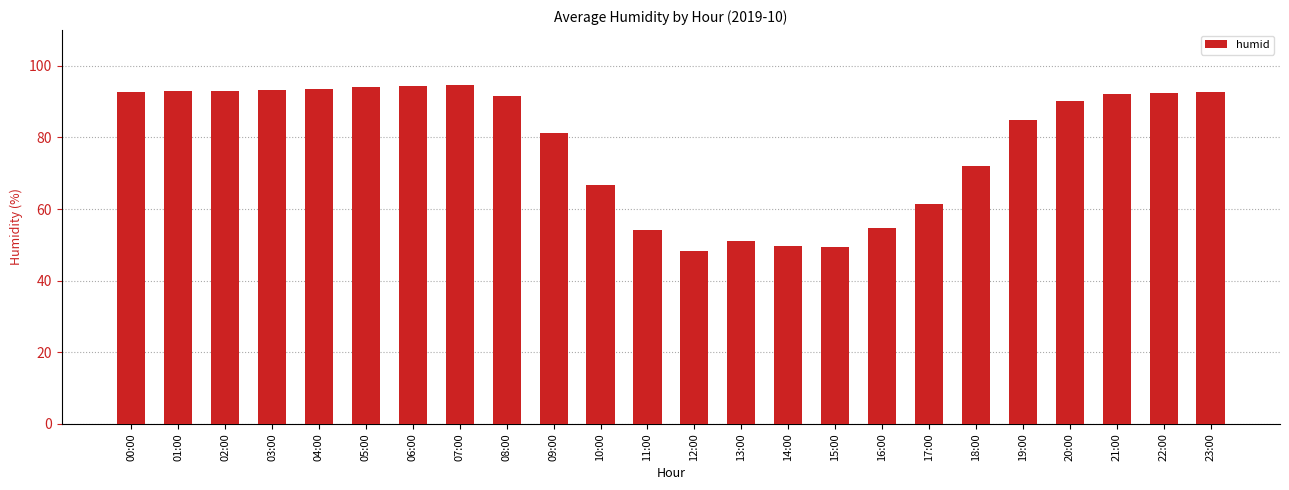

What is the difference between the second highest and second lowest values?

44.8